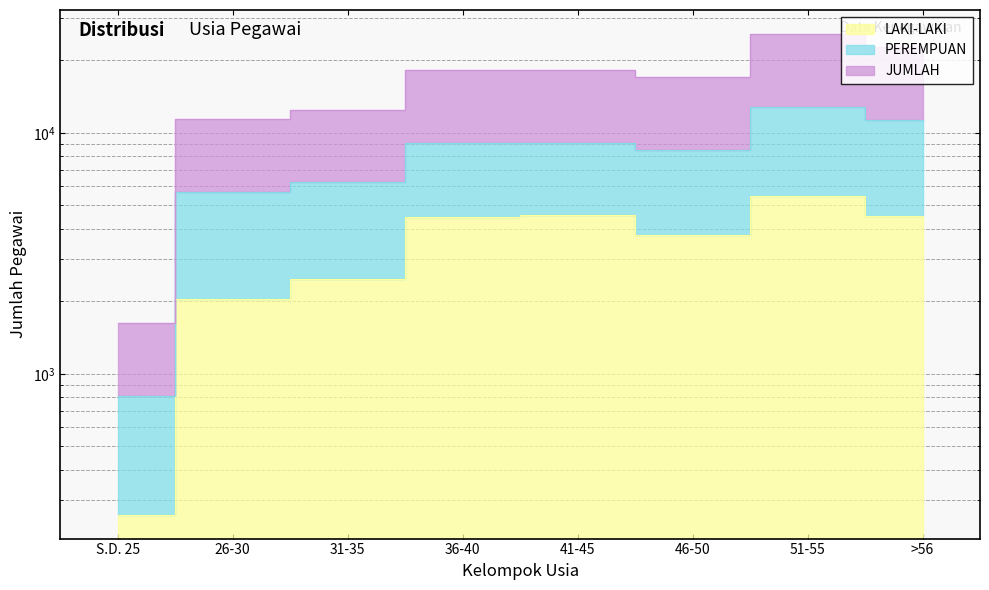

Which has a higher value, 41-45 or 51-55?

51-55